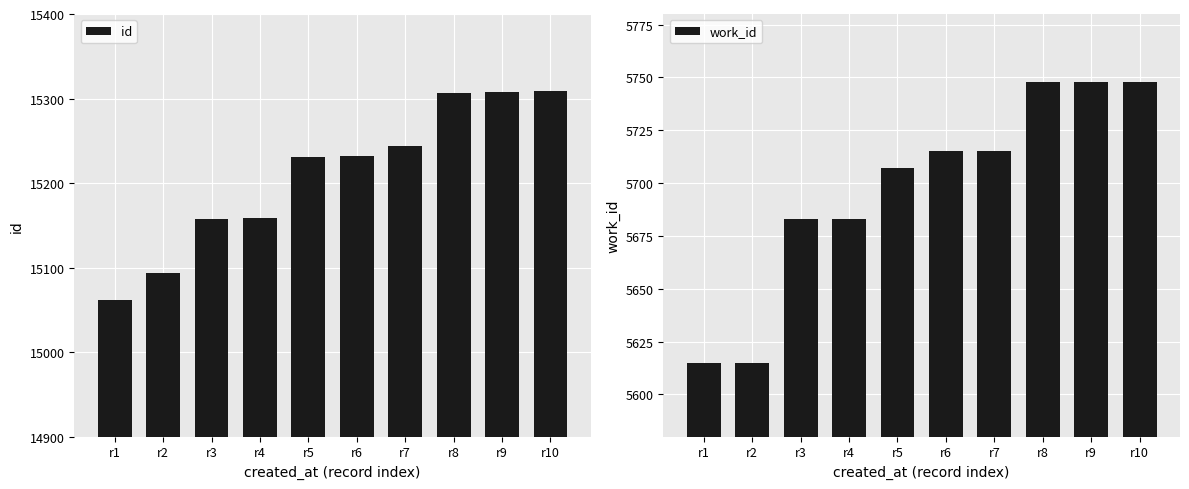

True or false: id has a value of 15308 at r9.

True